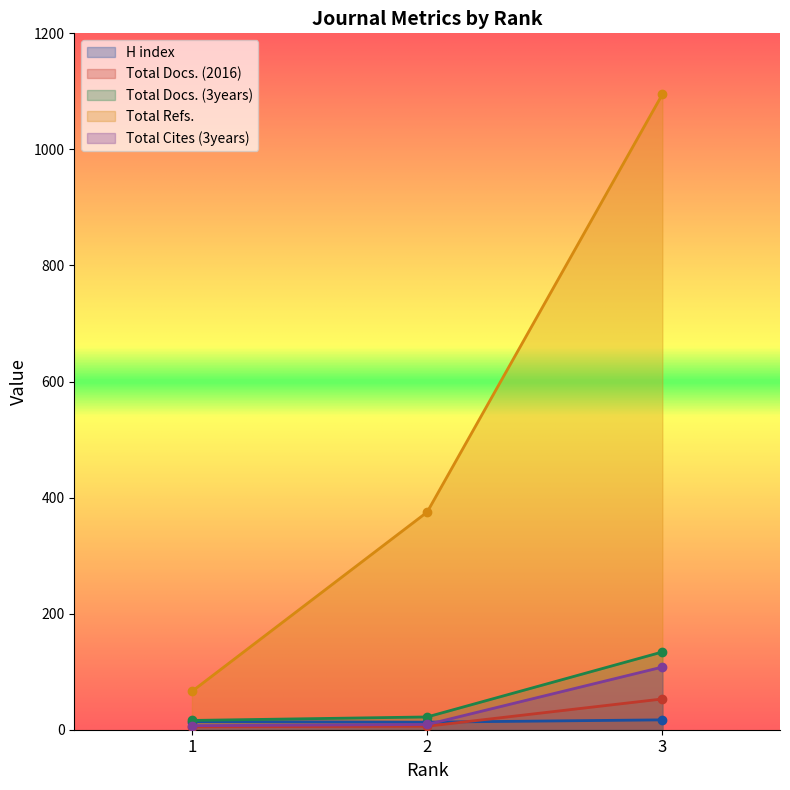

At which label does H index first exceed 14?

3